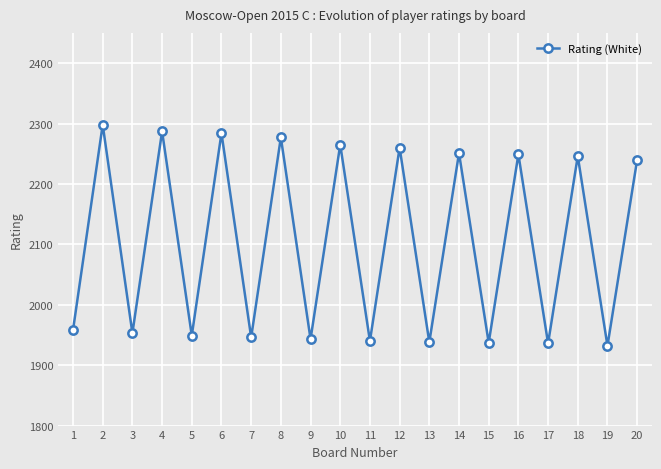

What is the change in value from 5 to 13?

-11